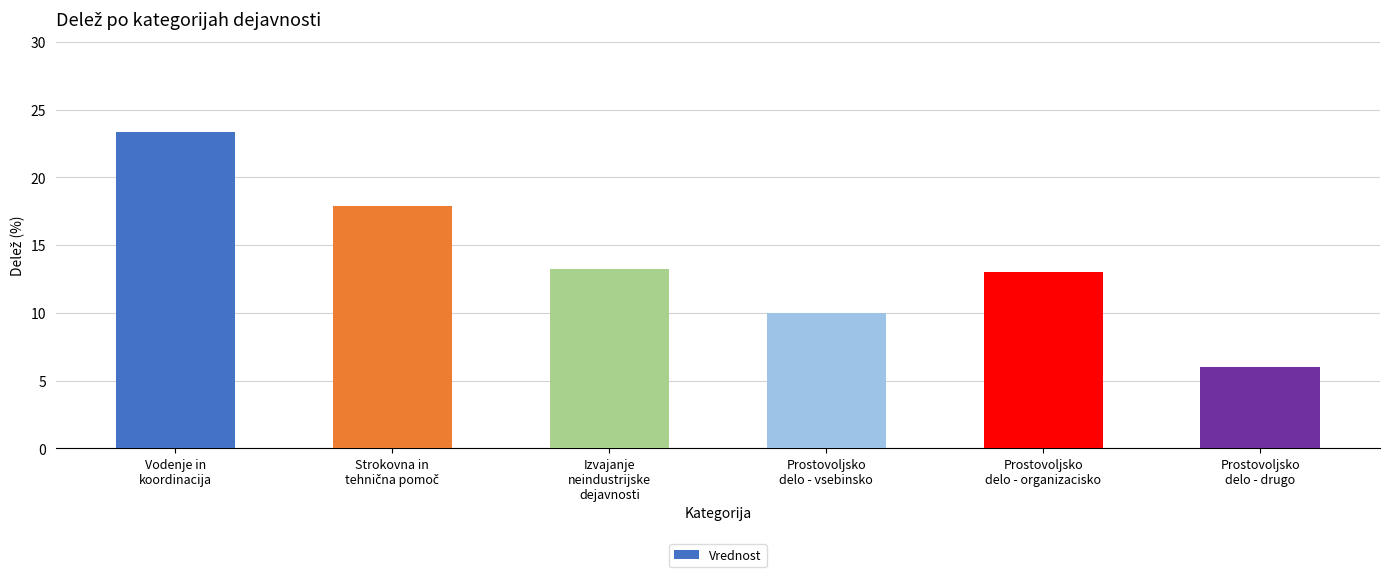

Count the number of data series in this chart.

1